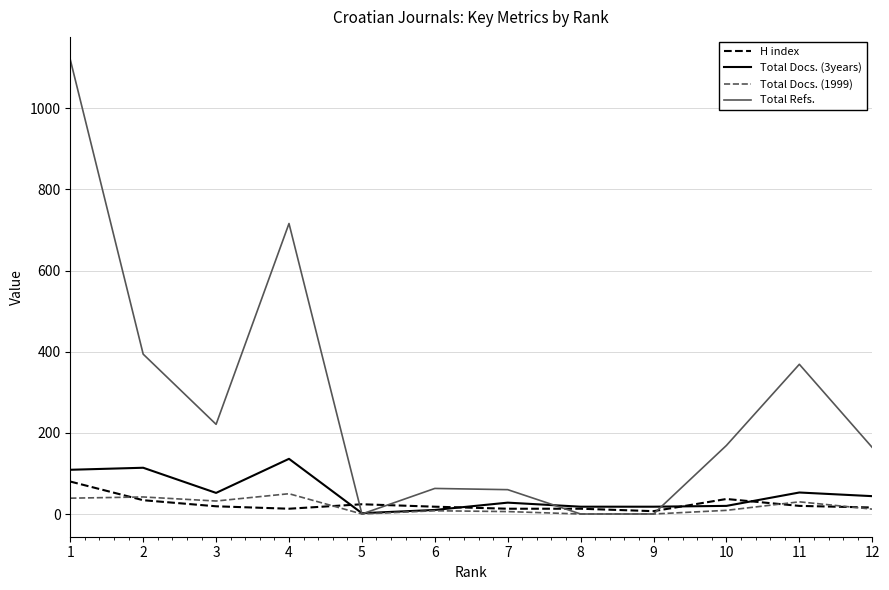

What is the maximum value for Total Refs.?

1120